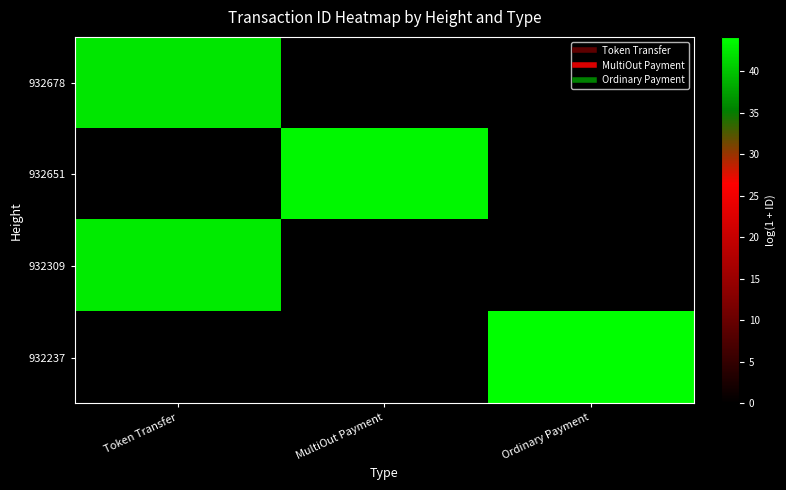

Reading left to right, what are all the values shown in this chart?

932678: Token Transfer=42.4	MultiOut Payment=0.0	Ordinary Payment=0.0
932651: Token Transfer=0.0	MultiOut Payment=43.5	Ordinary Payment=0.0
932309: Token Transfer=42.7	MultiOut Payment=0.0	Ordinary Payment=0.0
932237: Token Transfer=0.0	MultiOut Payment=0.0	Ordinary Payment=44.1